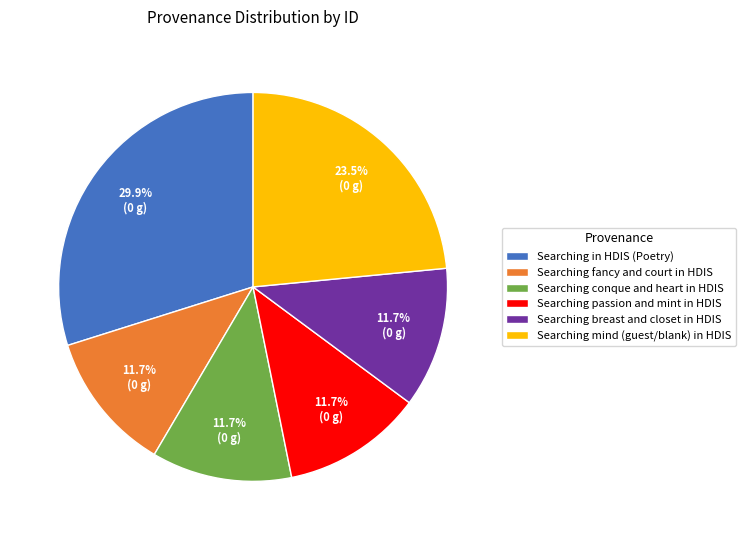

The Searching in HDIS (Poetry) slice represents 18% of the pie. True or false?

False